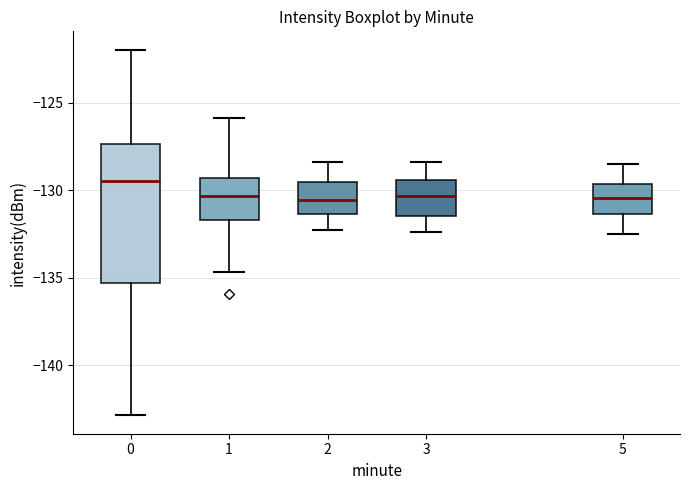

Where does the upper whisker of the box at x = 5 end on the y-axis? The values are not printed on the chart, so give them approximately, as read against the axis.

-128.5